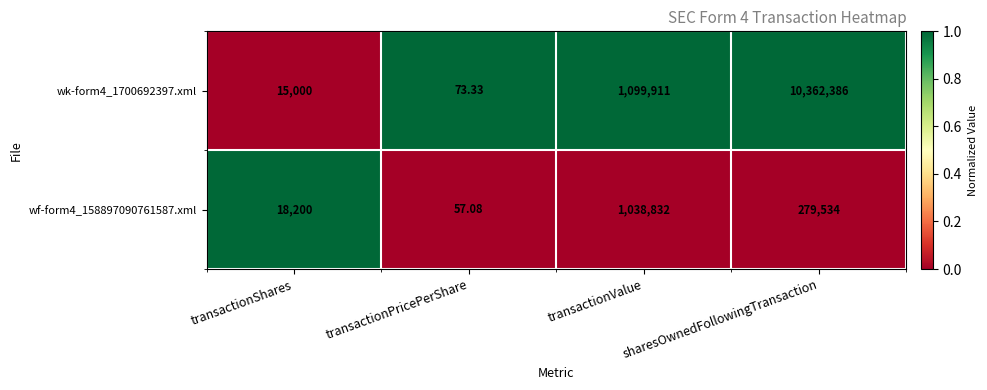

List the labels in order of wk-form4_1700692397.xml value, smallest first.

transactionPricePerShare, transactionShares, transactionValue, sharesOwnedFollowingTransaction